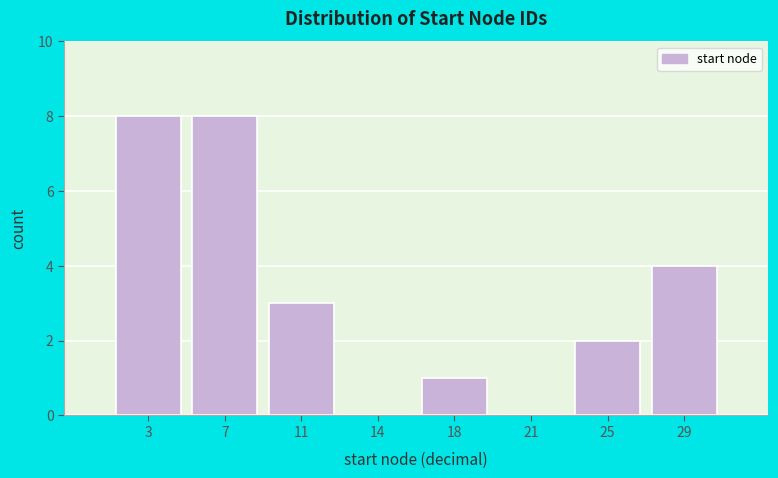

Reading left to right, list all the values displayed in this chart.

3=8	7=8	11=3	14=0	18=1	21=0	25=2	29=4